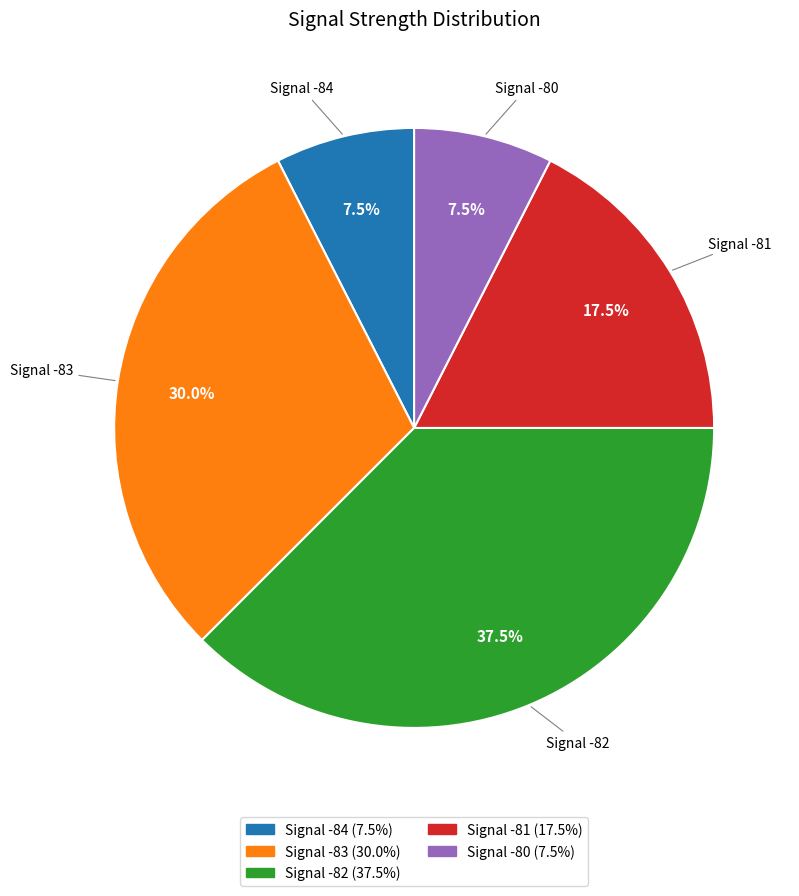

What is the ratio of the value at Signal -82 to the value at Signal -84?

5.0